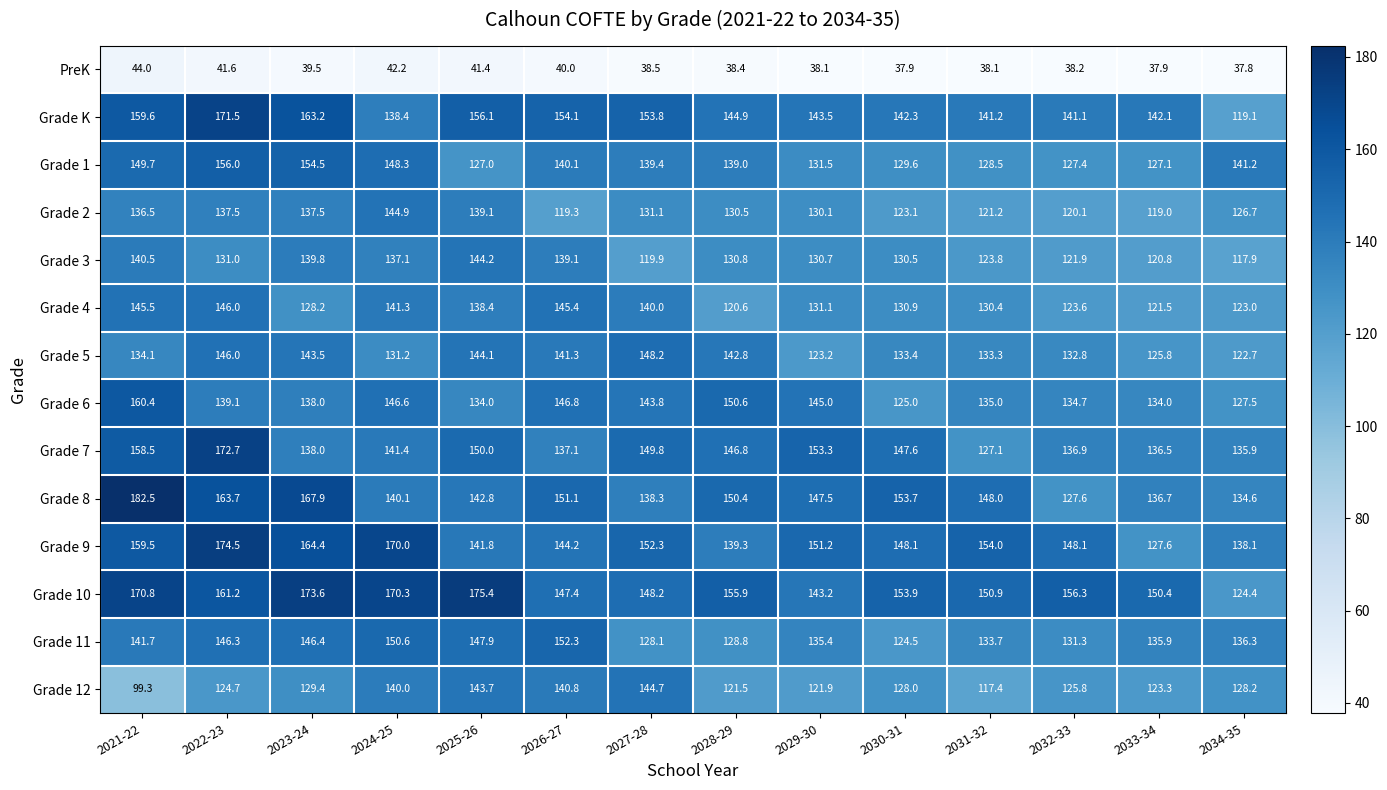

Which series changed the most between 2021-22 and 2028-29?

Grade 8